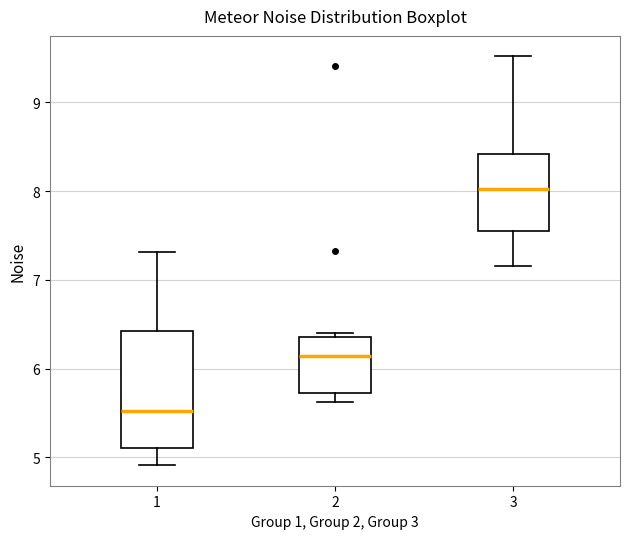

Reading left to right, transcribe this box plot: for each box, give where its median line is, the range the box spans, and where its two whiskers end, as read against the y-axis. The values are not printed on the chart, so give them approximately, as read against the axis.

1: median 5.5, box 5.1 to 6.4, whiskers 4.9 to 7.3
2: median 6.1, box 5.7 to 6.4, whiskers 5.6 to 6.4 (just above the box's upper edge)
3: median 8.0, box 7.5 to 8.4, whiskers 7.1 to 9.5